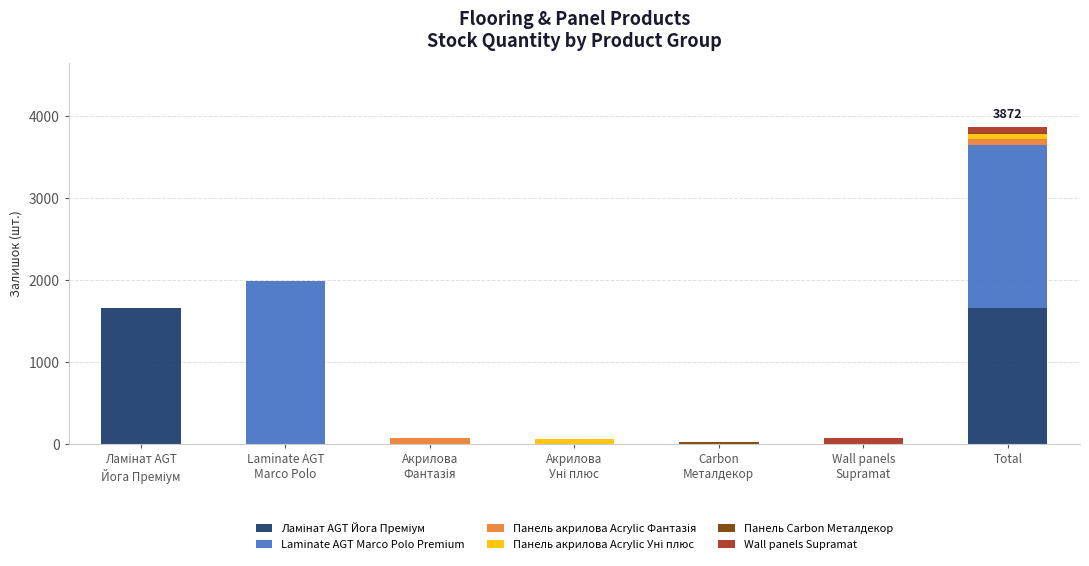

Are the bars horizontal?

No